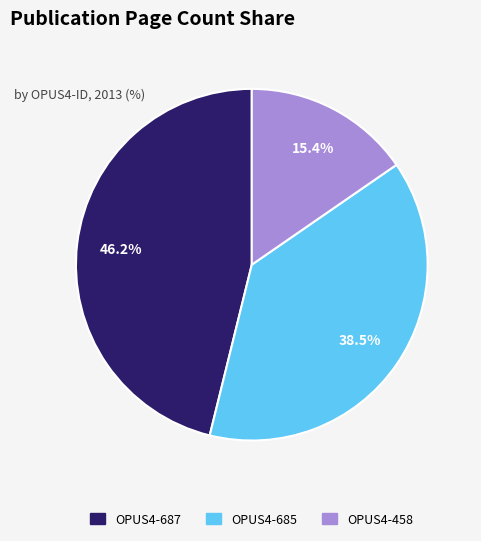

How many slices are in this pie chart?

3